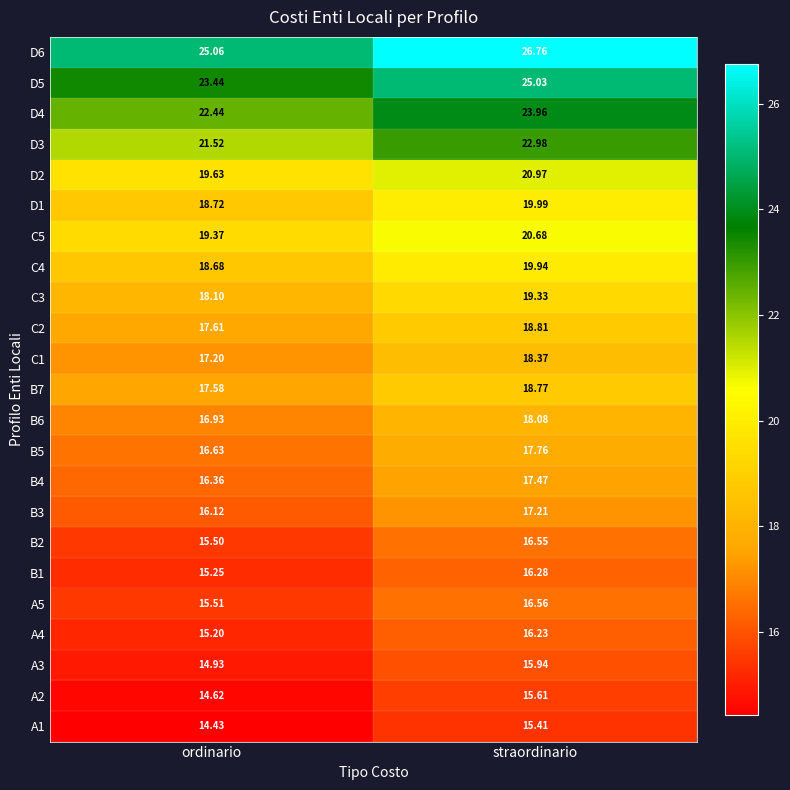

At straordinario, list the series in order from smallest to largest.

A1, A2, A3, A4, B1, B2, A5, B3, B4, B5, B6, C1, B7, C2, C3, C4, D1, C5, D2, D3, D4, D5, D6